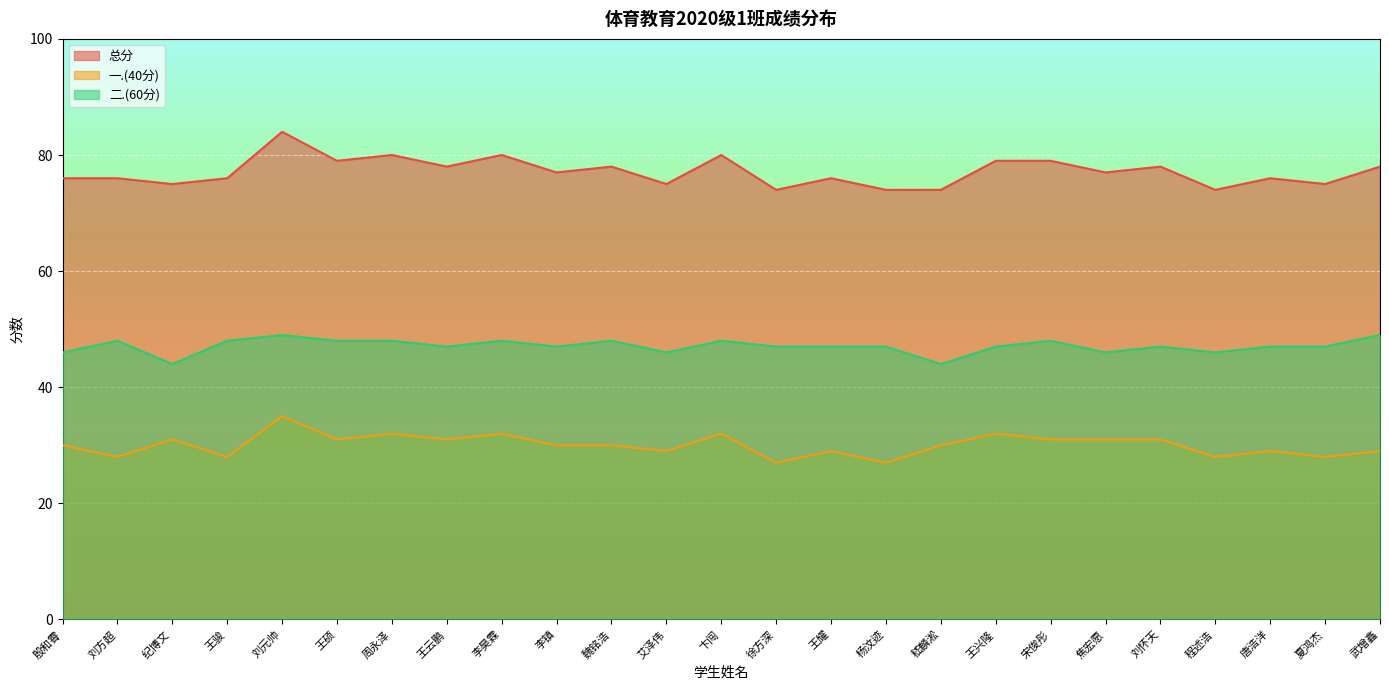

What is the sum of all 二.(60分) values?

1177